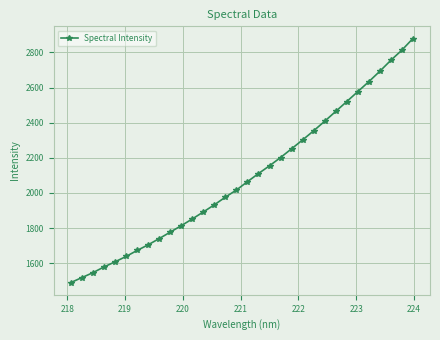

What is the difference between the second highest and second lowest values?

1294.3